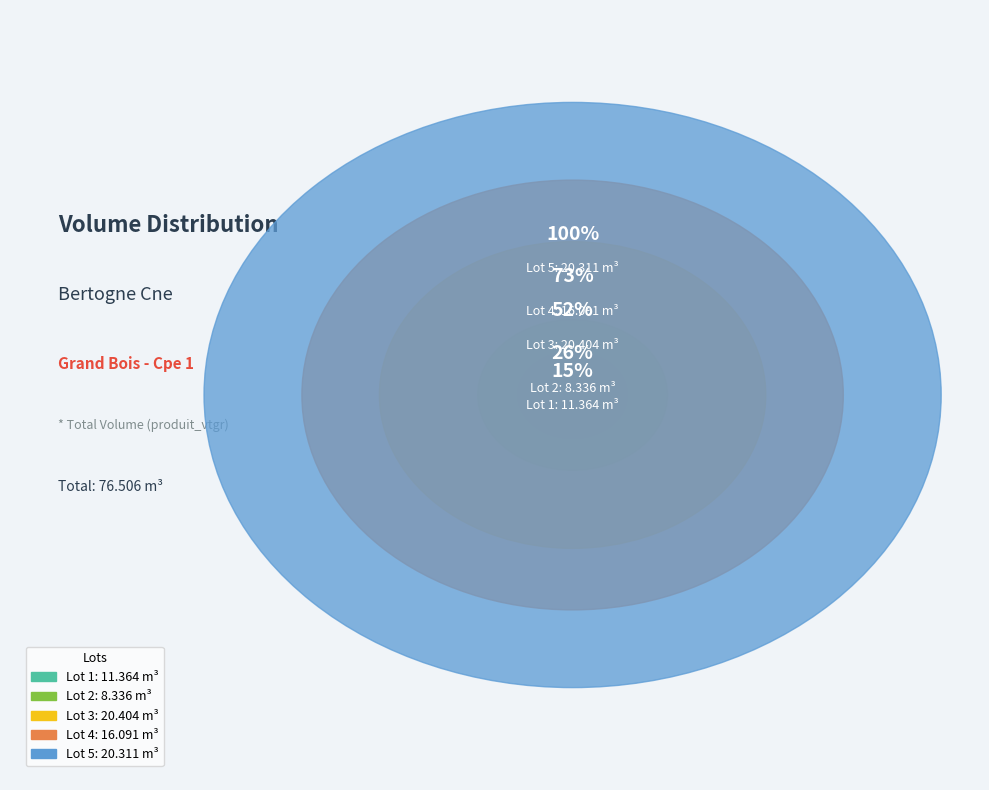

True or false: Lot 2 accounts for 2% of the total.

False